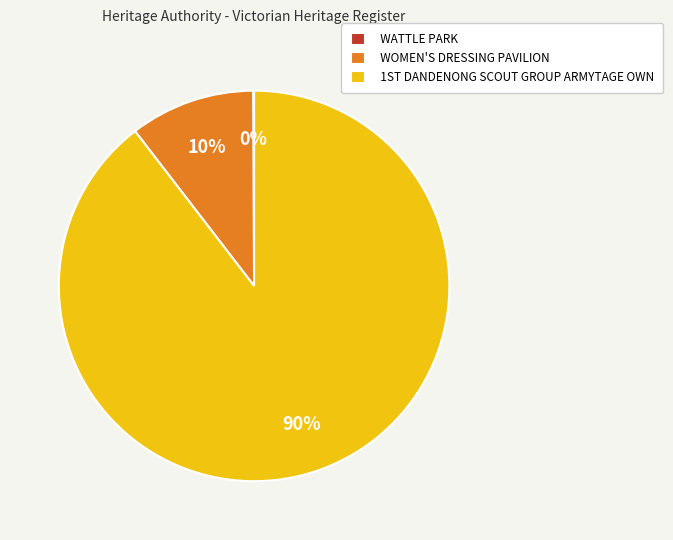

True or false: WOMEN'S DRESSING PAVILION accounts for 2% of the total.

False